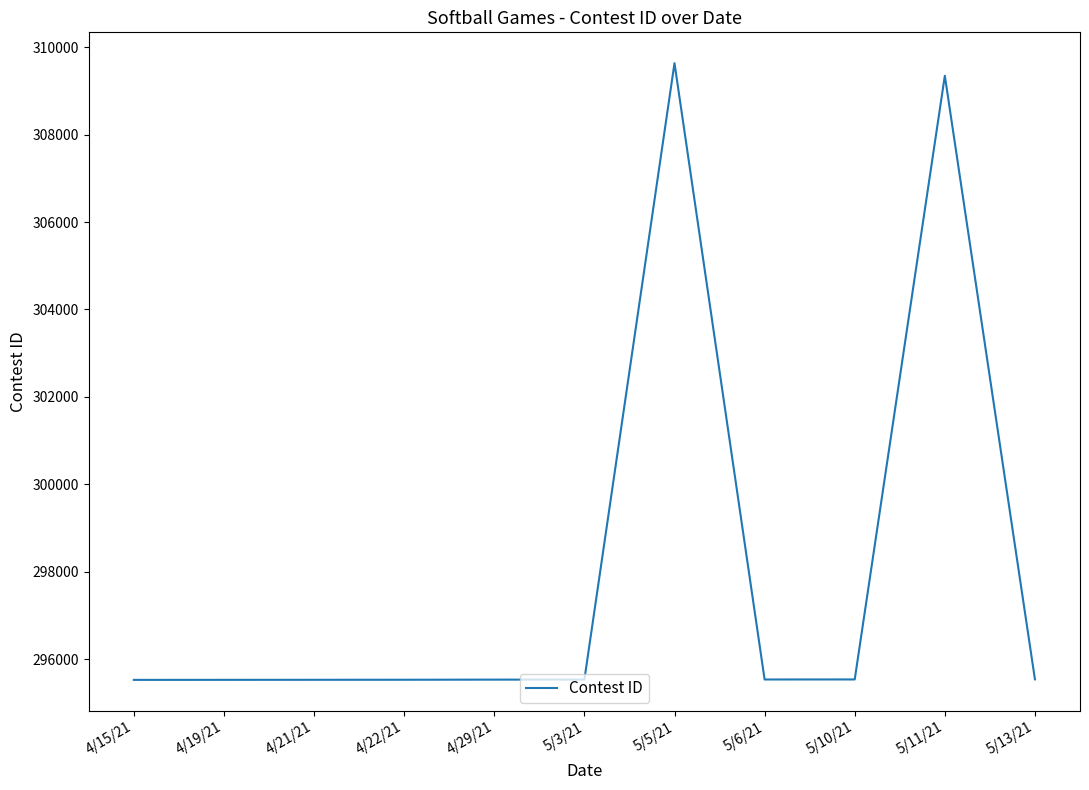

How many distinct data groups are displayed?

1